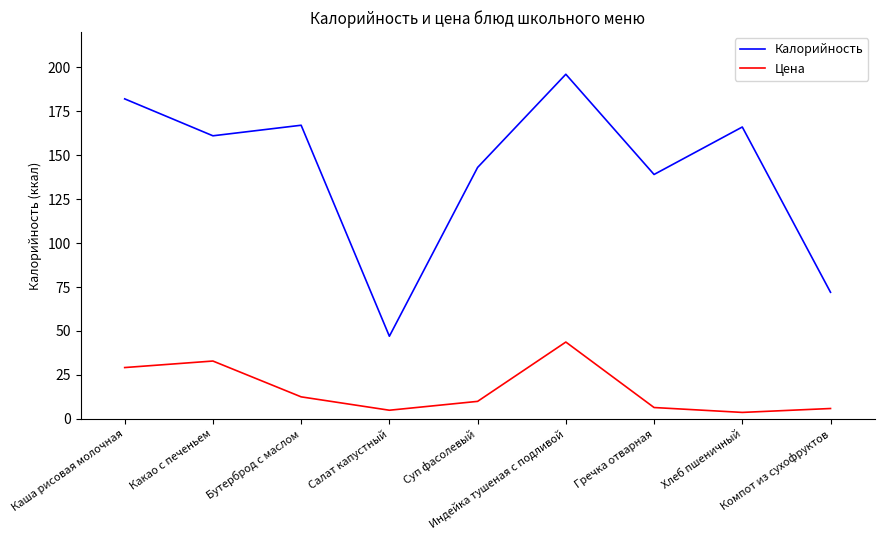

Which series has the largest range (max minus min)?

Калорийность